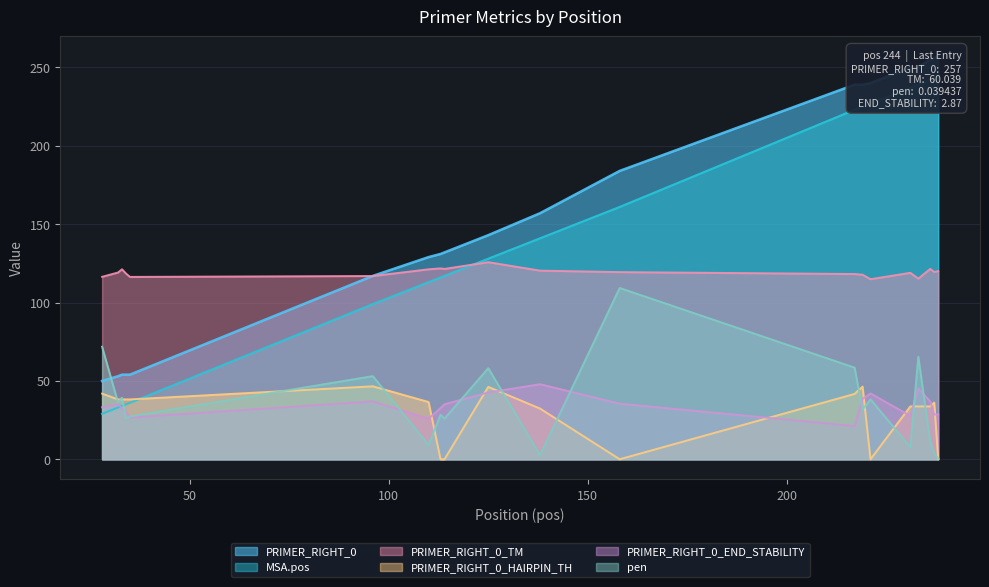

Where do PRIMER_RIGHT_0 and pen first cross each other?

28 and 32